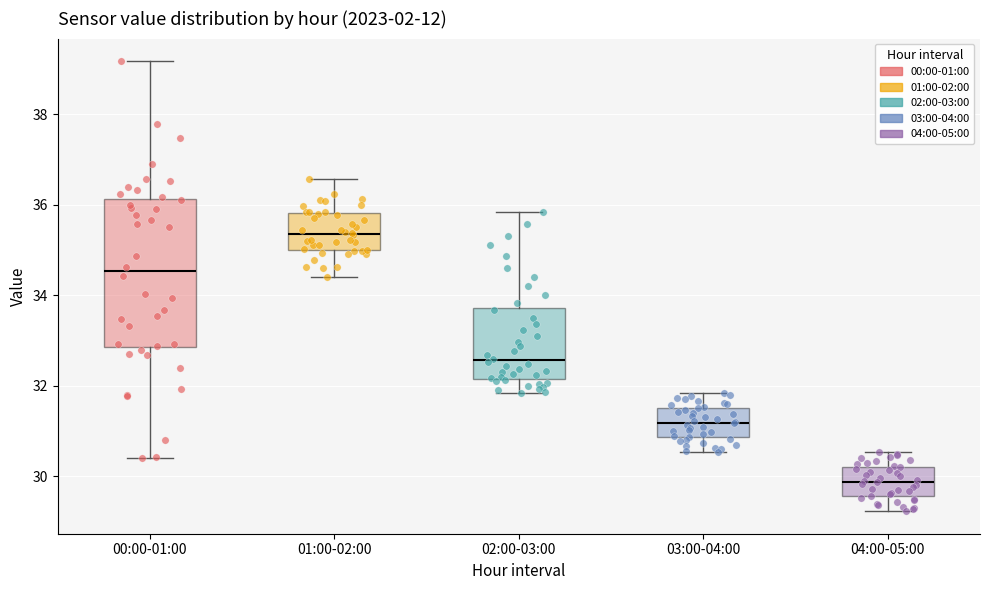

Where does the upper whisker of the box for 00:00-01:00 end on the y-axis? The values are not printed on the chart, so give them approximately, as read against the axis.

39.2